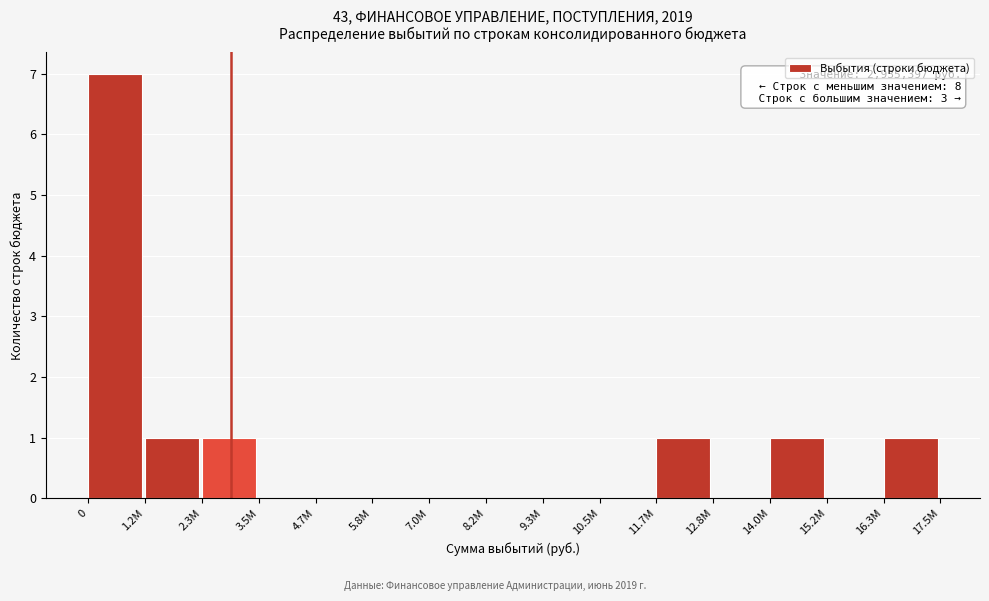

Reading left to right, list all the values displayed in this chart.

0=7	1.2M=1	2.3M=1	3.5M=0	4.7M=0	5.8M=0	7.0M=0	8.2M=0	9.3M=0	10.5M=0	11.7M=1	12.8M=0	14.0M=1	15.2M=0	16.3M=1